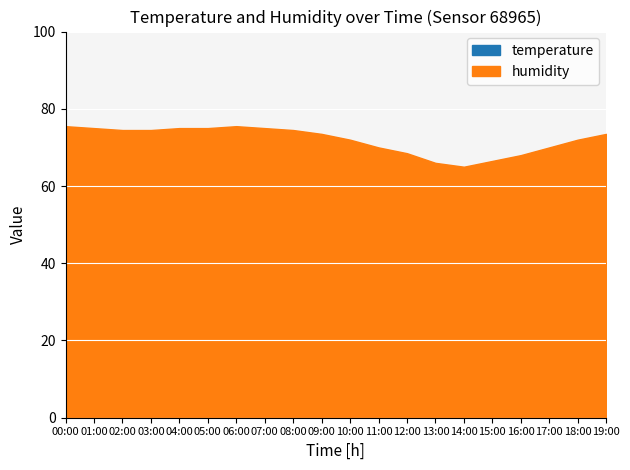

The temperature series shows 10.8 at 09:00. True or false?

True